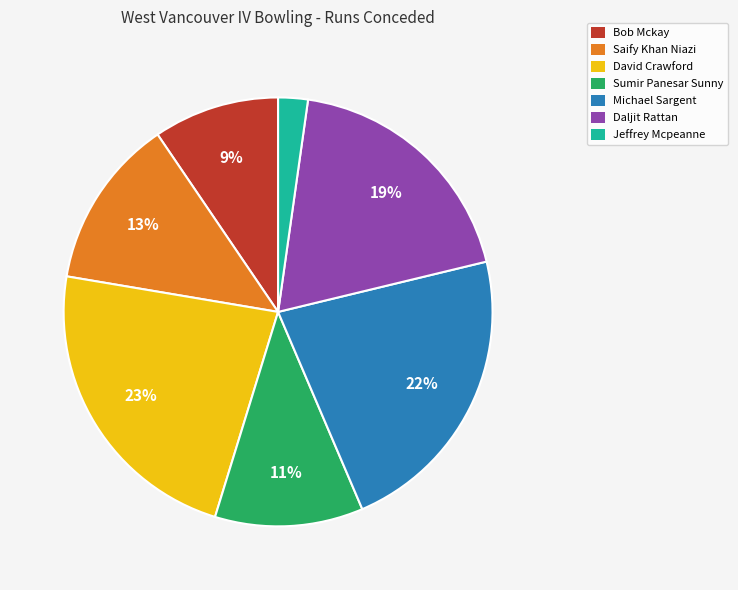

Between Bob Mckay and Daljit Rattan, which is larger?

Daljit Rattan